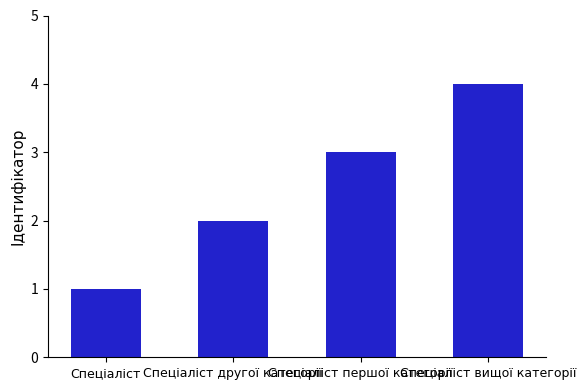

What position from the right is Спеціаліст першої категорії?

2